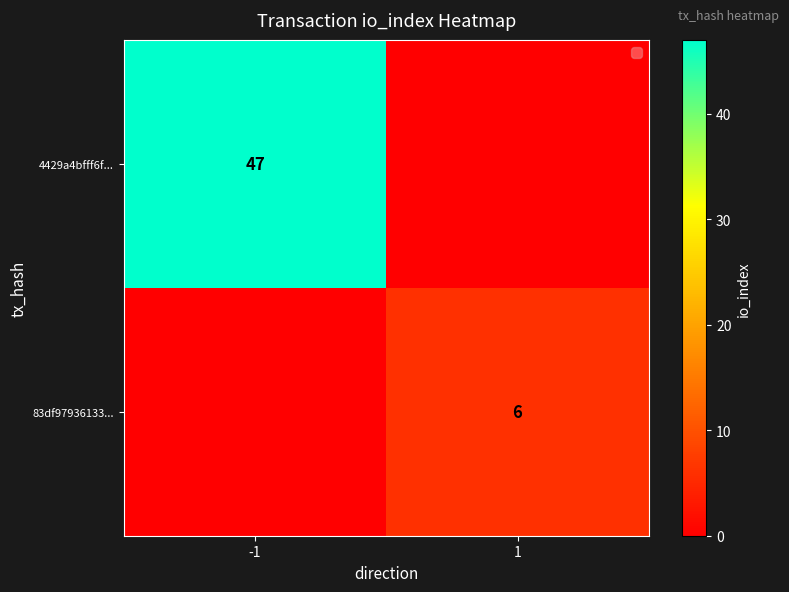

The 4429a4bfff6f... series shows 72 at -1. True or false?

False